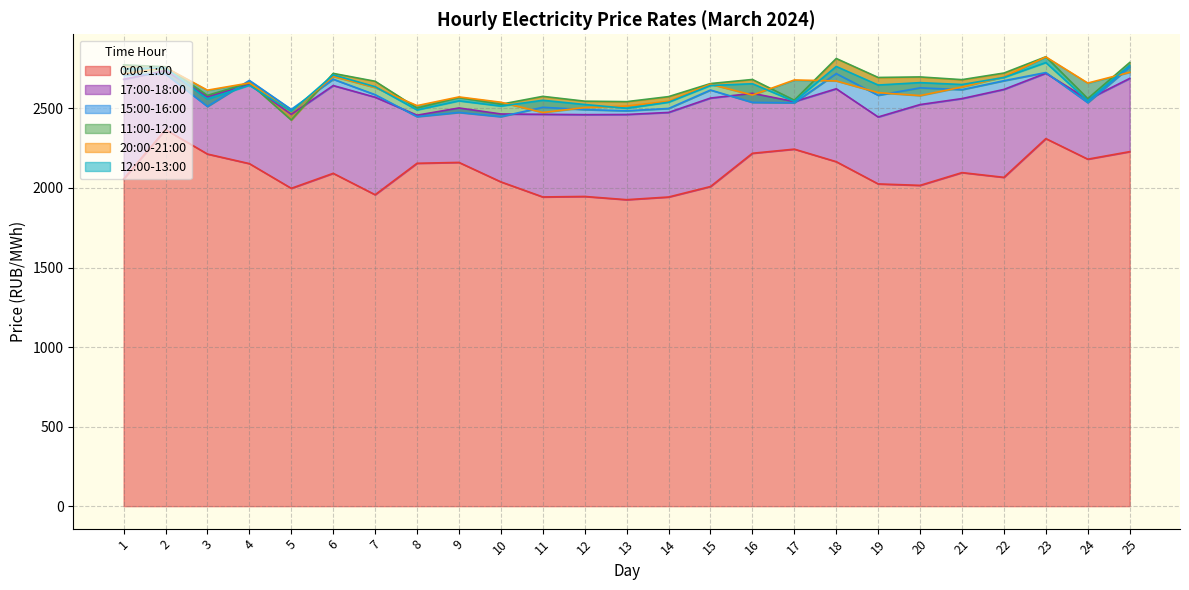

What is the sum of all 11:00-12:00 values?

66106.3